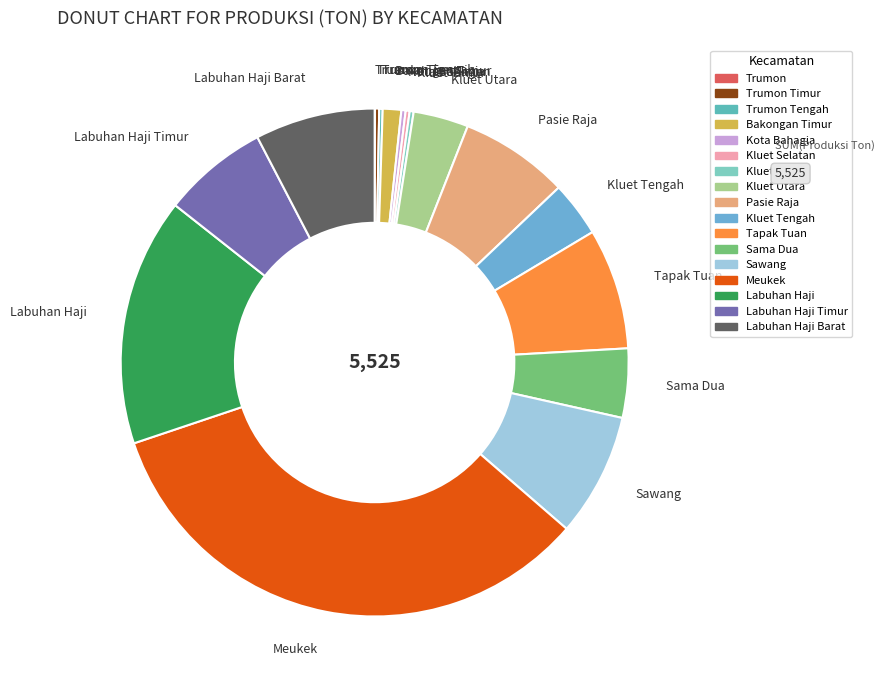

Does any single category account for the majority?

No